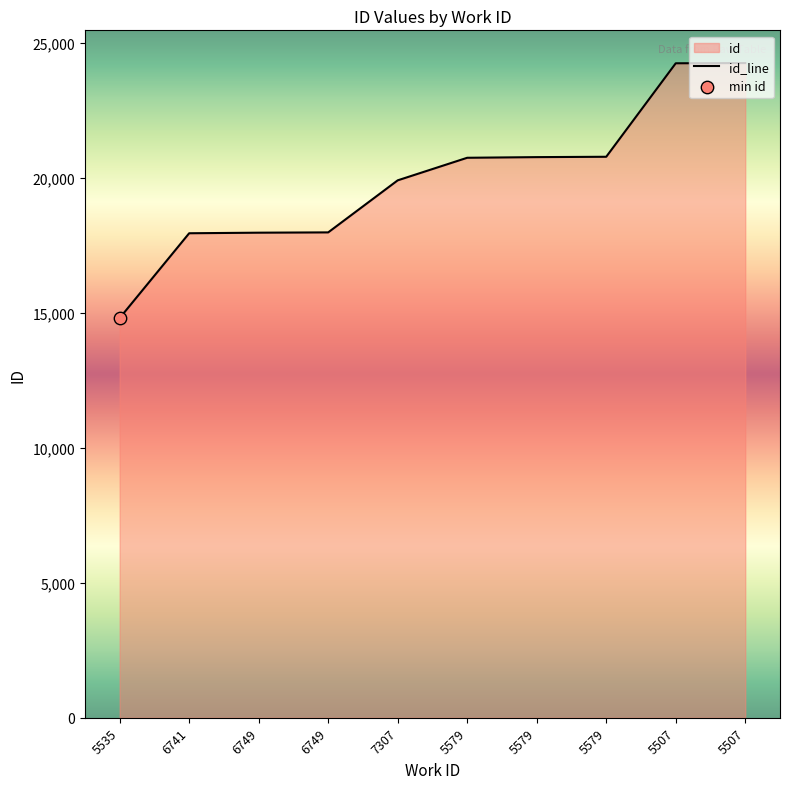

What is the change in value from 5579 to 5507?

+3508